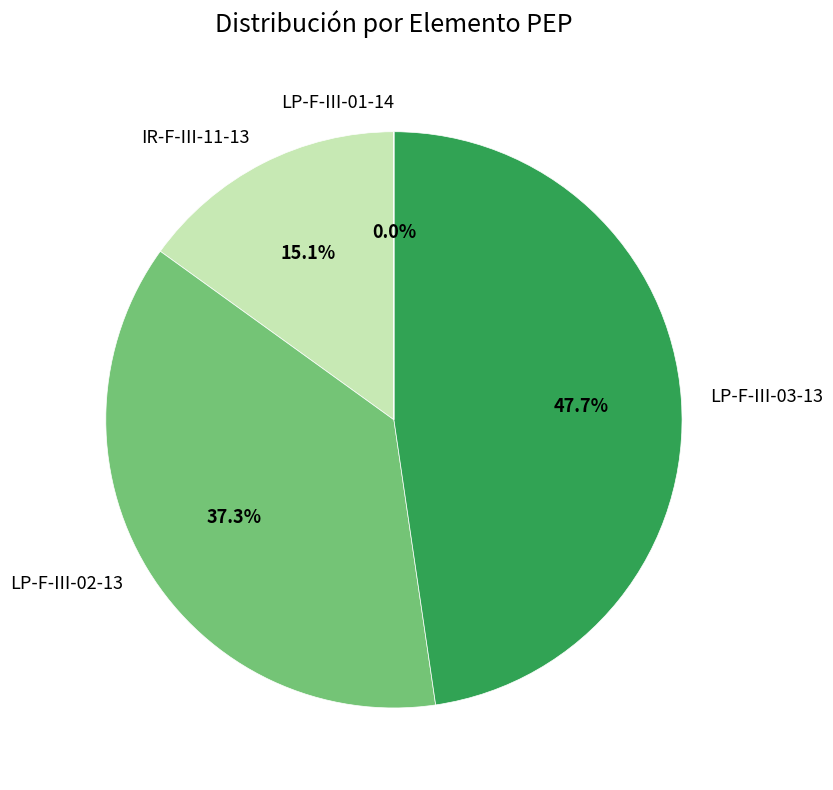

What percentage do LP-F-III-01-14 and LP-F-III-03-13 together represent?

47.7%